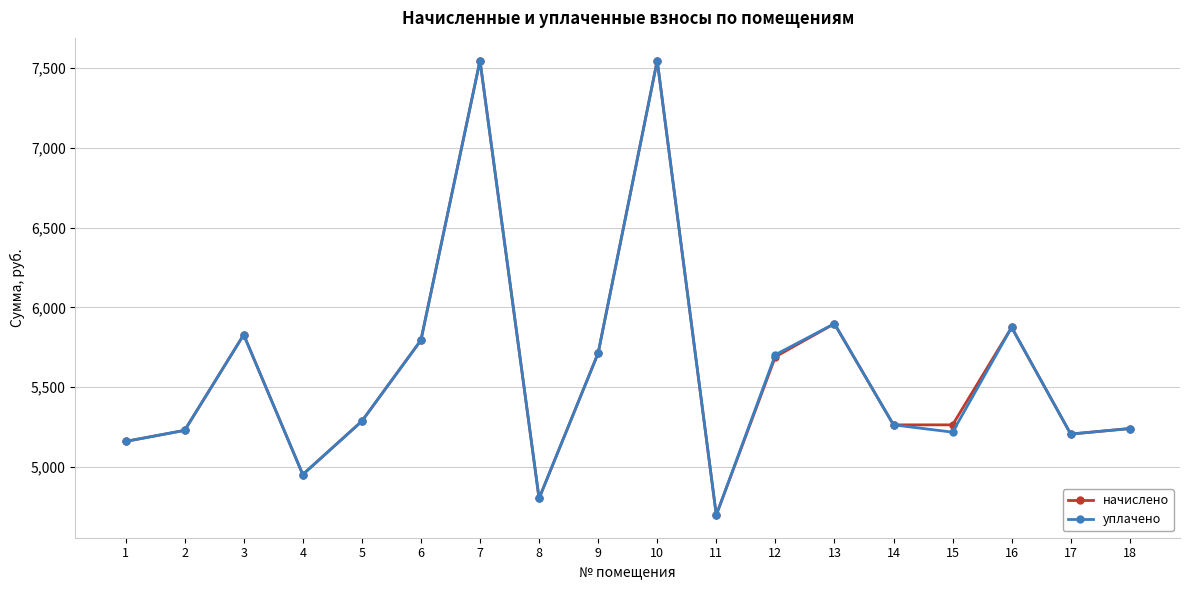

What is the sum of the уплачено values at 3 and 6?

11623.6